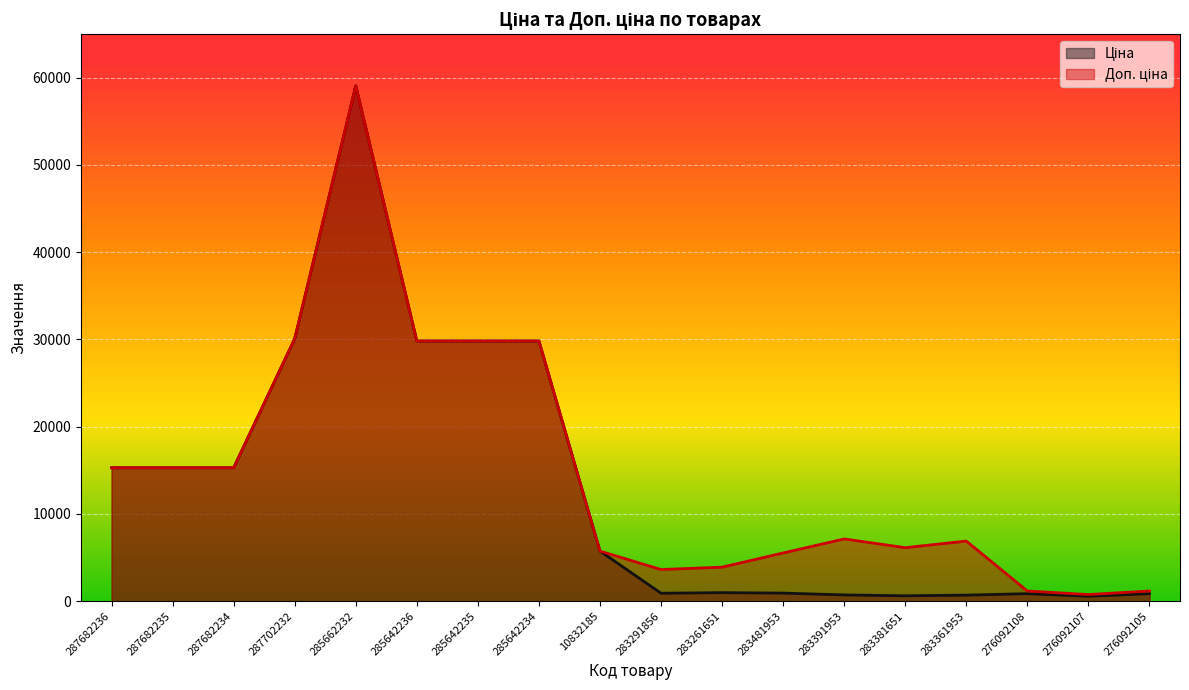

How many values in the Ціна series exceed 5736?

9